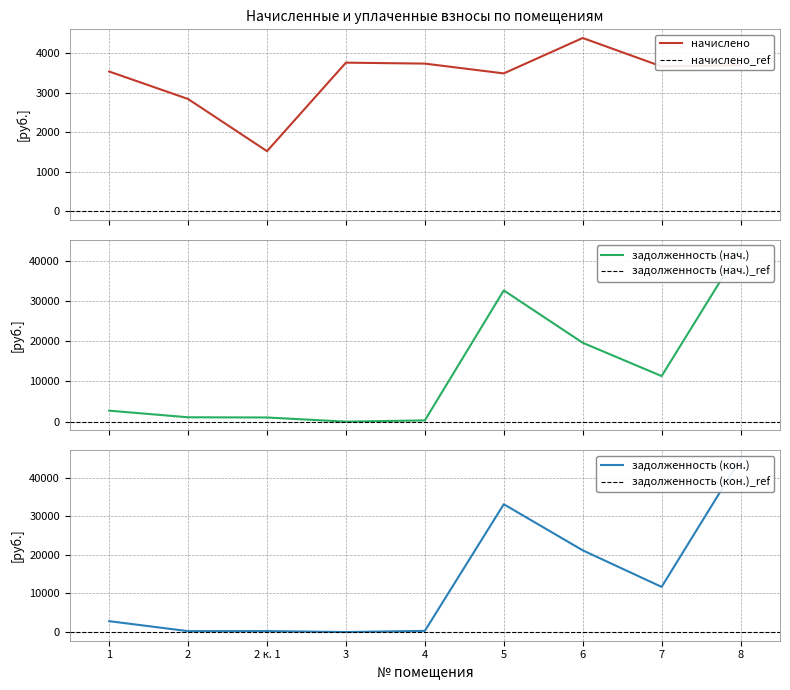

What position from the right is 3?

6